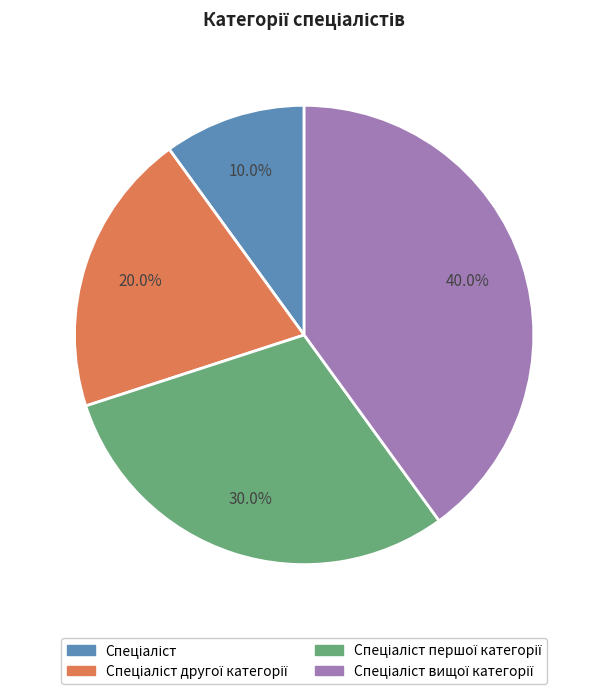

Is there a majority slice in this chart?

No